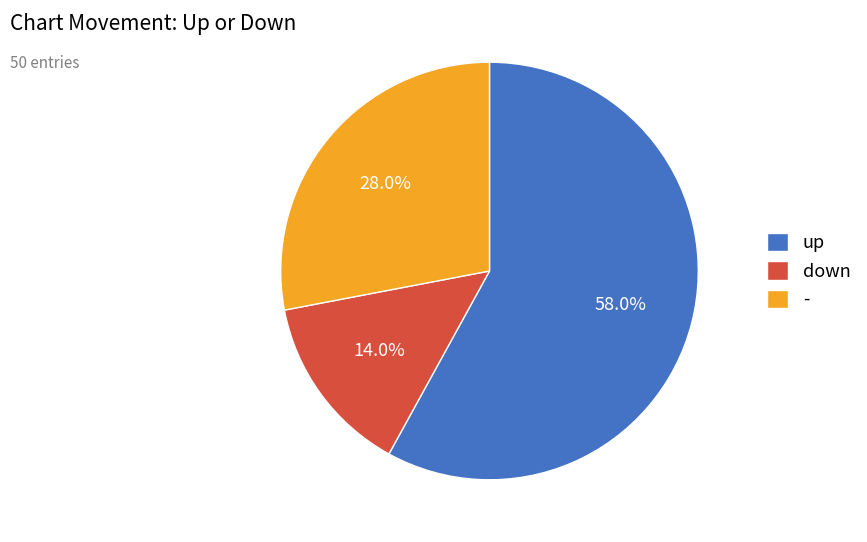

True or false: up accounts for 58% of the total.

True